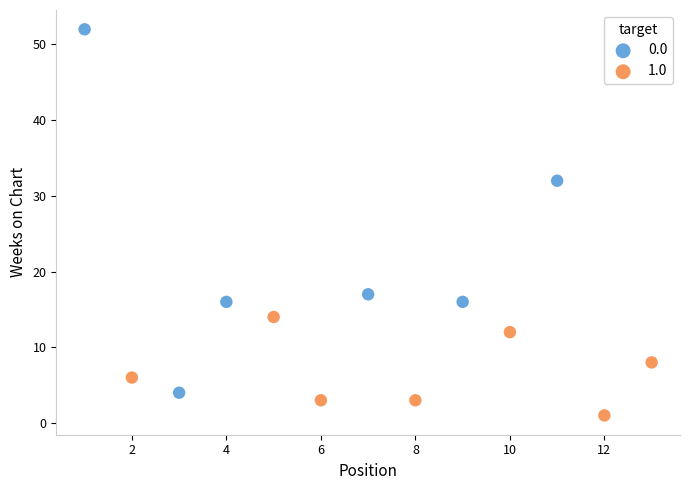

Which series reaches the minimum Y coordinate?

1.0